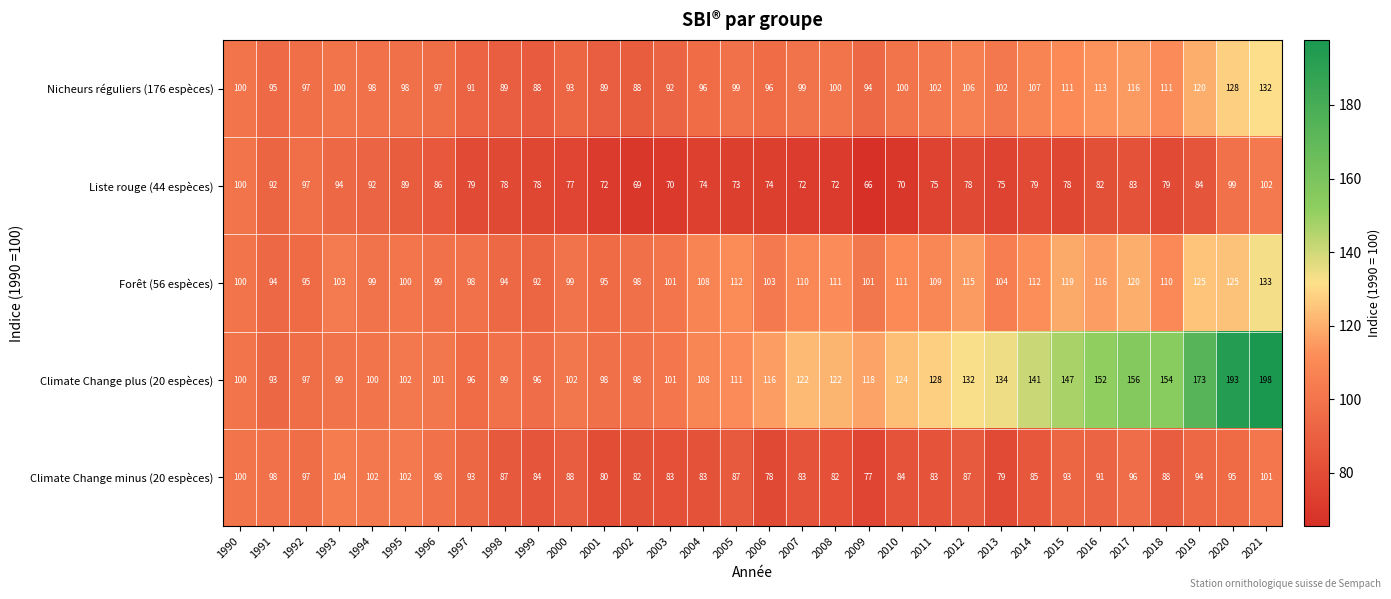

Is the value of Nicheurs réguliers (176 espèces) at 2006 greater than the value of Liste rouge (44 espèces) at 2003?

Yes